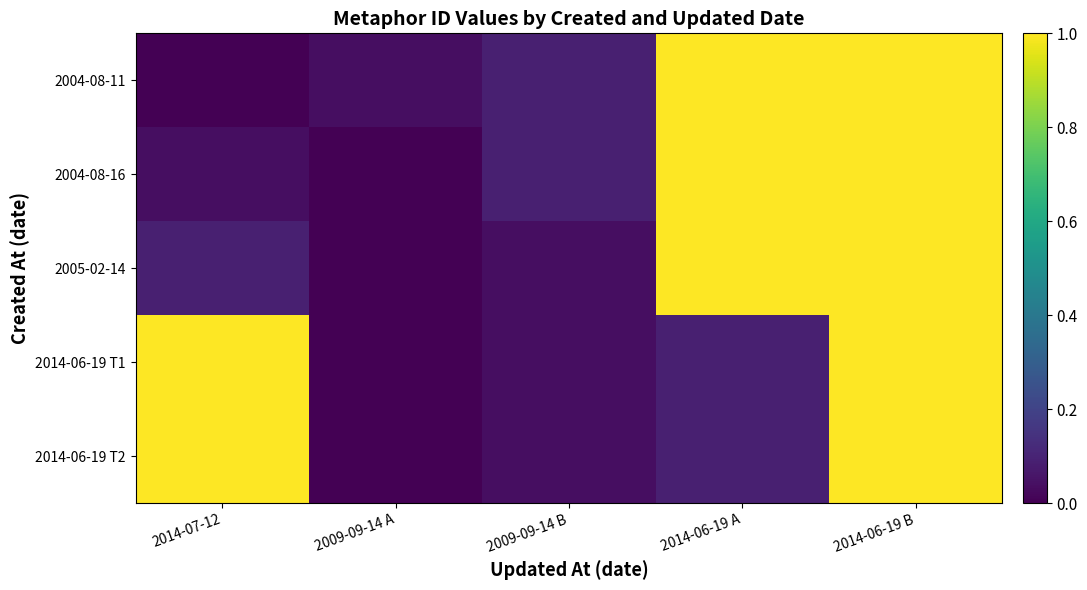

Reading right to left, extract all data points from this chart.

2004-08-11: 2014-06-19 B=1.0	2014-06-19 A=1.0	2009-09-14 B=0.1	2009-09-14 A=0.0	2014-07-12=0.0
2004-08-16: 2014-06-19 B=1.0	2014-06-19 A=1.0	2009-09-14 B=0.1	2009-09-14 A=0.0	2014-07-12=0.0
2005-02-14: 2014-06-19 B=1.0	2014-06-19 A=1.0	2009-09-14 B=0.0	2009-09-14 A=0.0	2014-07-12=0.1
2014-06-19 T1: 2014-06-19 B=1.0	2014-06-19 A=0.1	2009-09-14 B=0.0	2009-09-14 A=0.0	2014-07-12=1.0
2014-06-19 T2: 2014-06-19 B=1.0	2014-06-19 A=0.1	2009-09-14 B=0.0	2009-09-14 A=0.0	2014-07-12=1.0